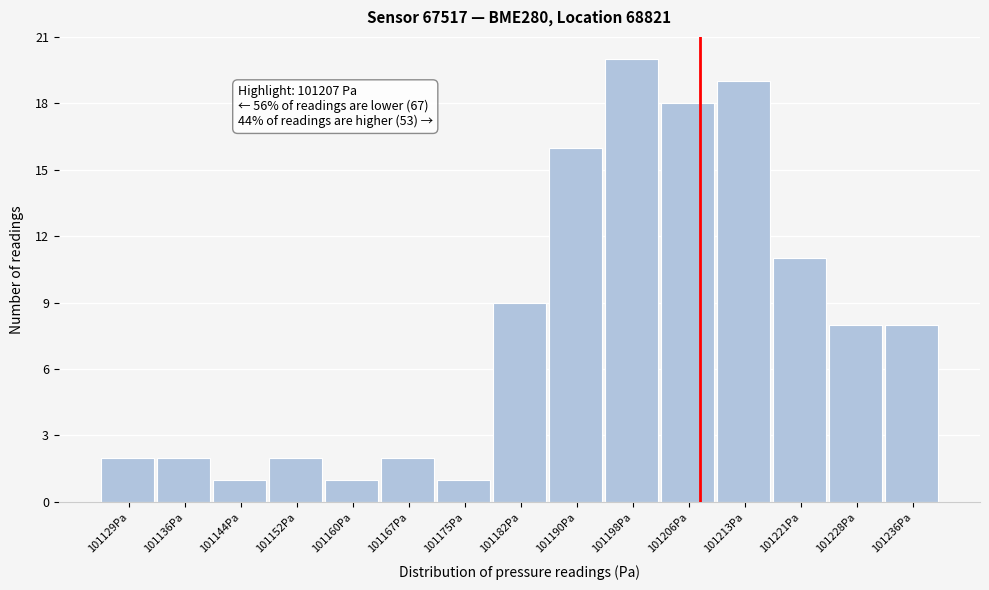

Over which range of the x-axis is the bar tallest?

101194 to 101202